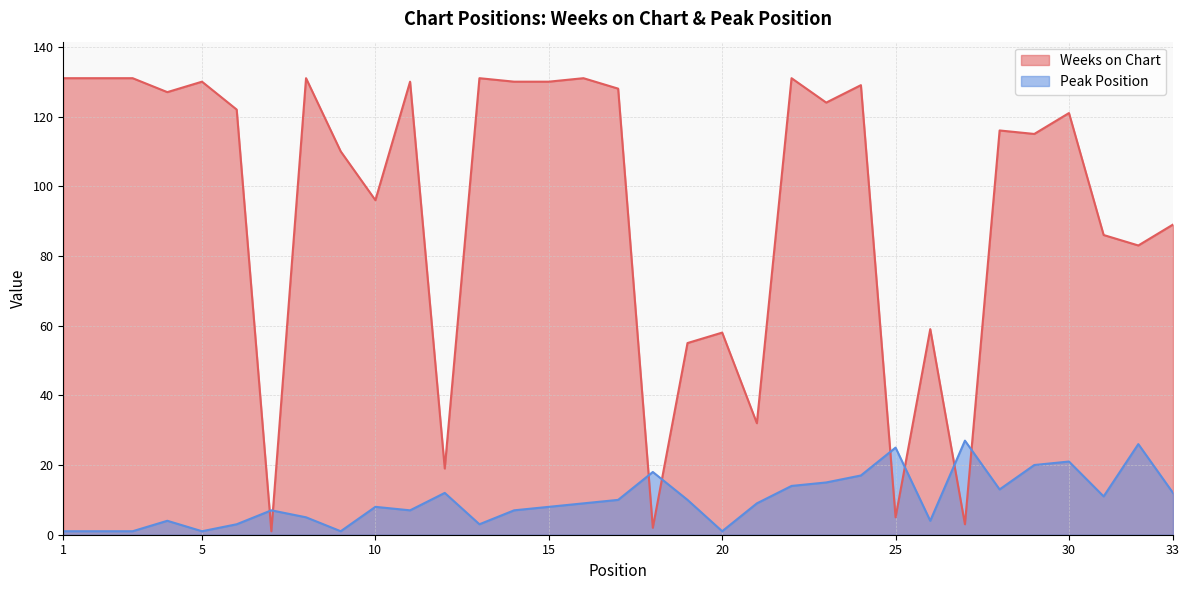

What is the highest value of the Weeks on Chart series?

131